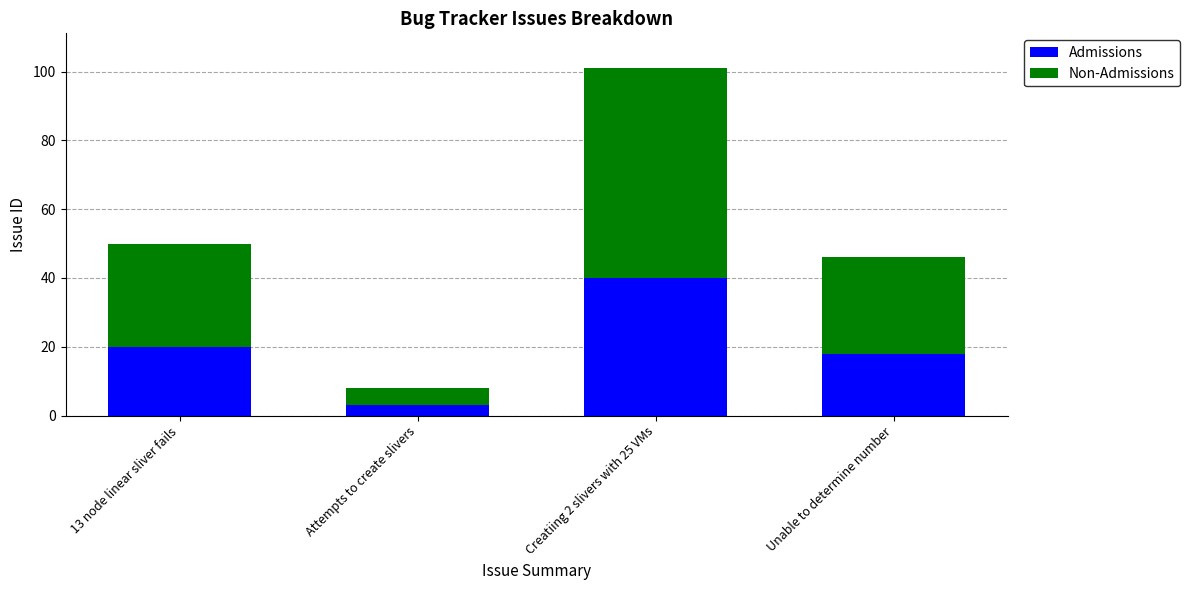

Read the Admissions value at Attempts to create slivers.

3